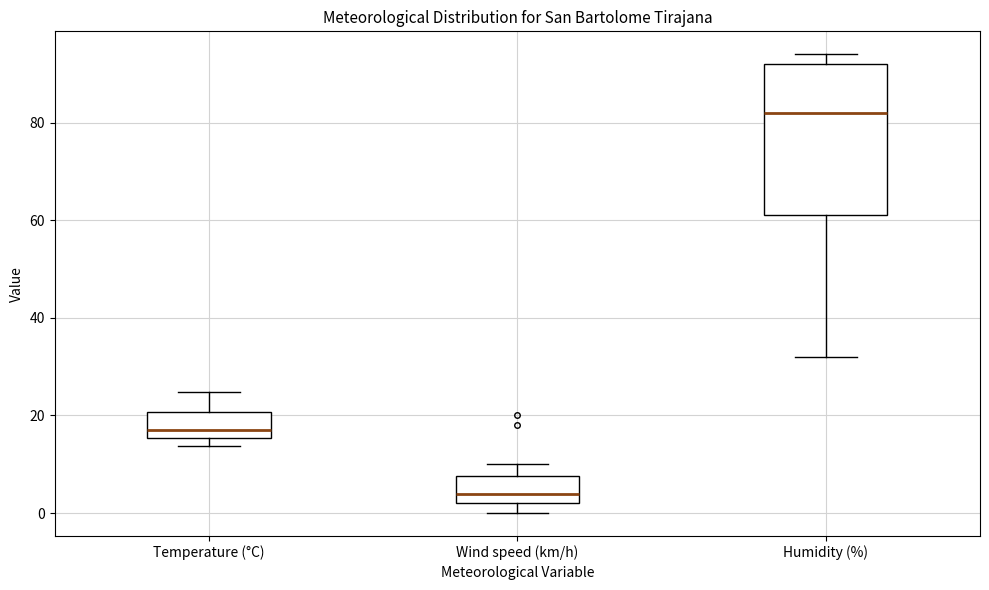

Where does the median line of the box for Wind speed (km/h) sit on the y-axis? The values are not printed on the chart, so give them approximately, as read against the axis.

4